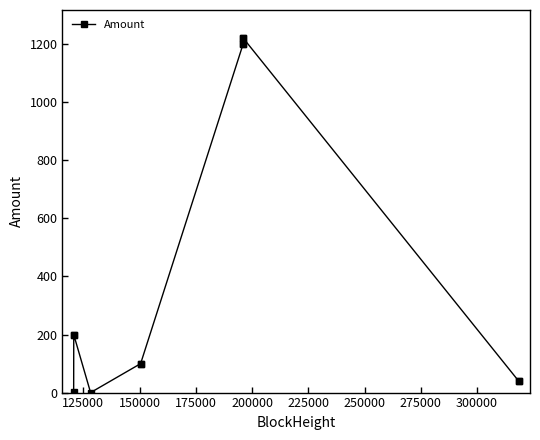

What is the greatest value displayed?

1220.2